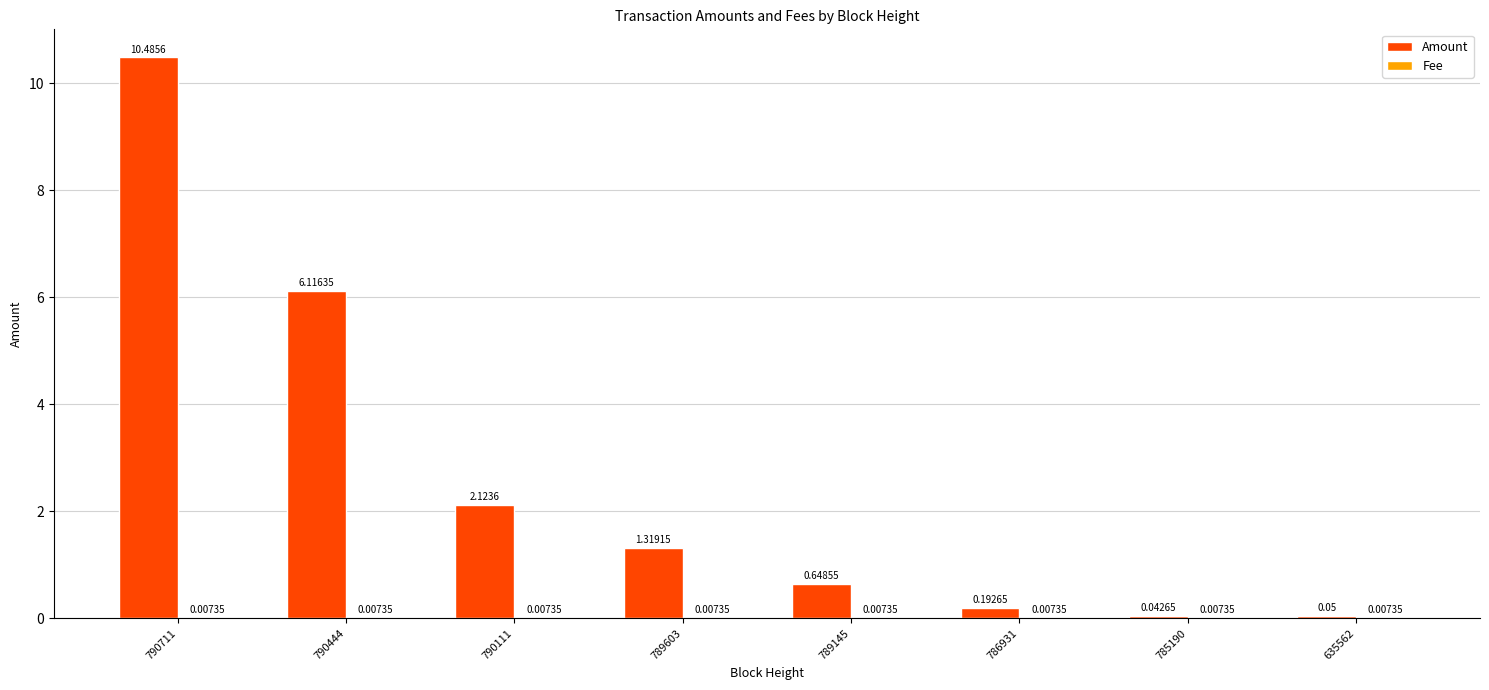

How many categories are shown in the chart?

8